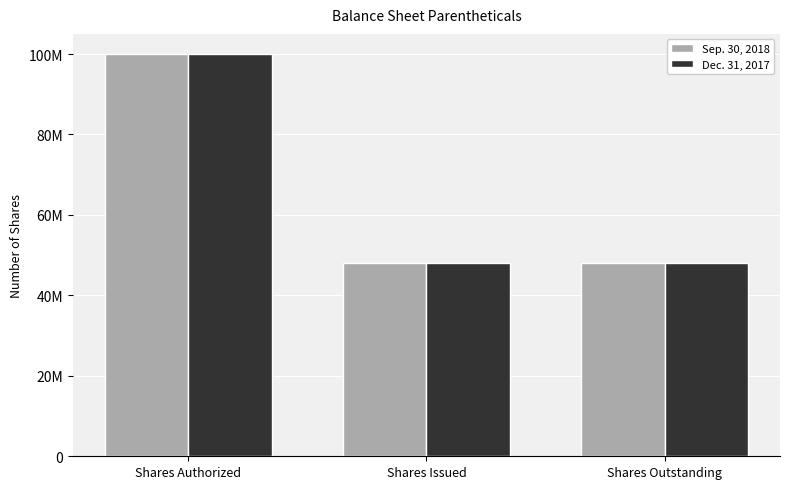

Reading left to right, list all the values displayed in this chart.

Sep. 30, 2018: Shares Authorized=100000000	Shares Issued=48000000	Shares Outstanding=48000000
Dec. 31, 2017: Shares Authorized=100000000	Shares Issued=48000000	Shares Outstanding=48000000